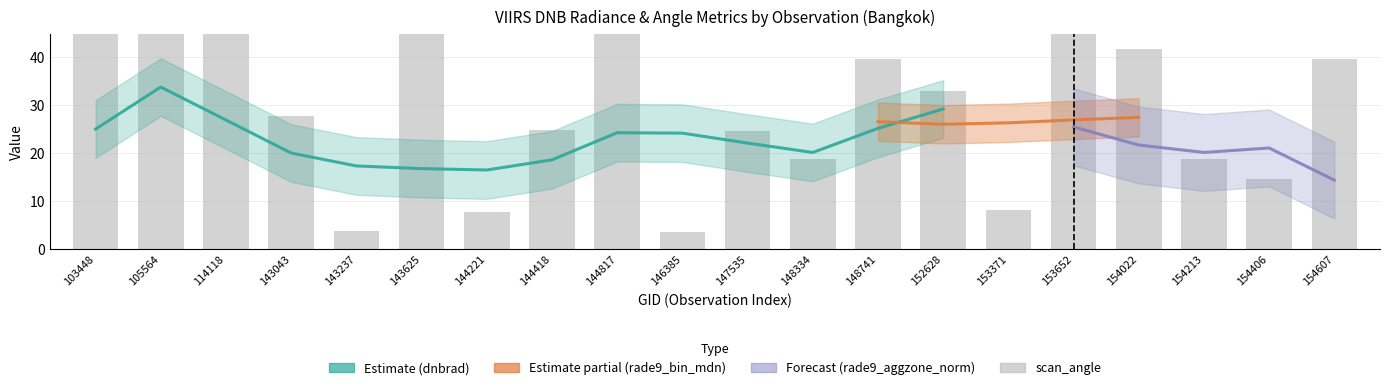

What is the spread (max minus min) of values at 148334?

7.7